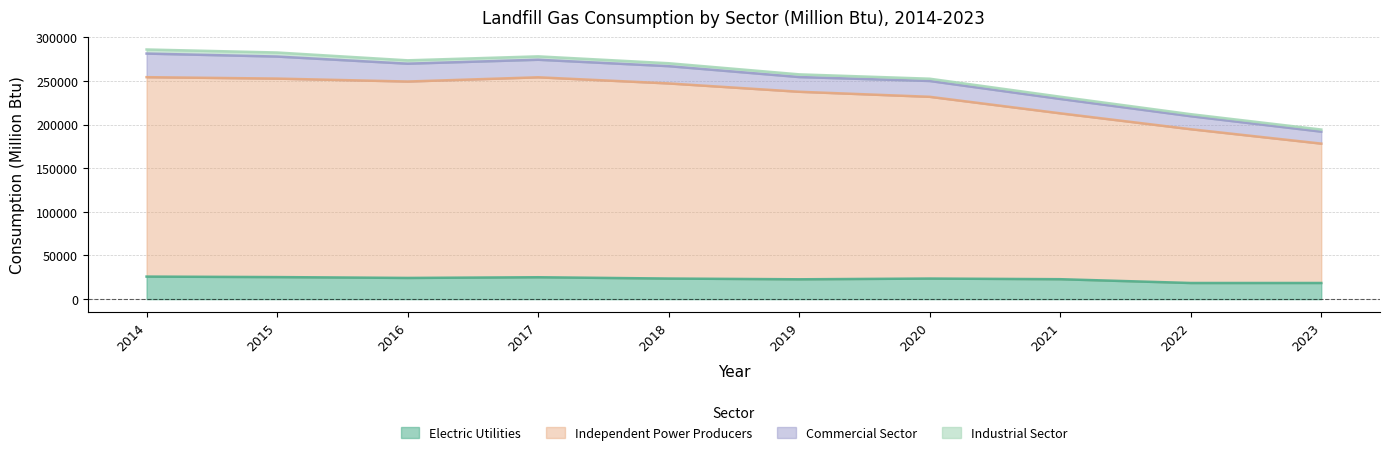

What is the total value across all series at 2018?

270673